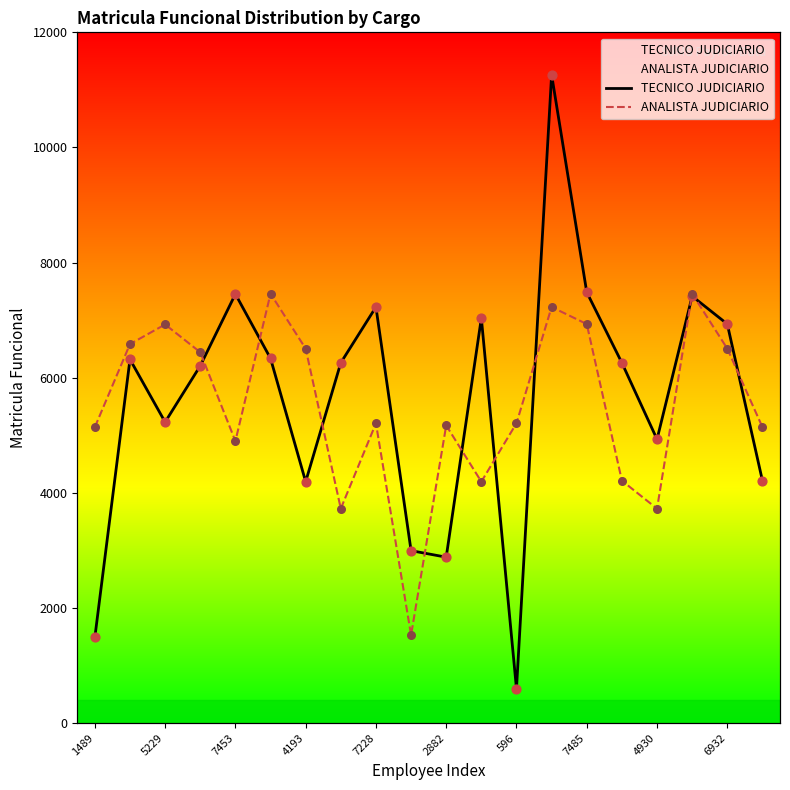

Is the value of TECNICO JUDICIARIO at 17 greater than the value of ANALISTA JUDICIARIO at 12?

Yes